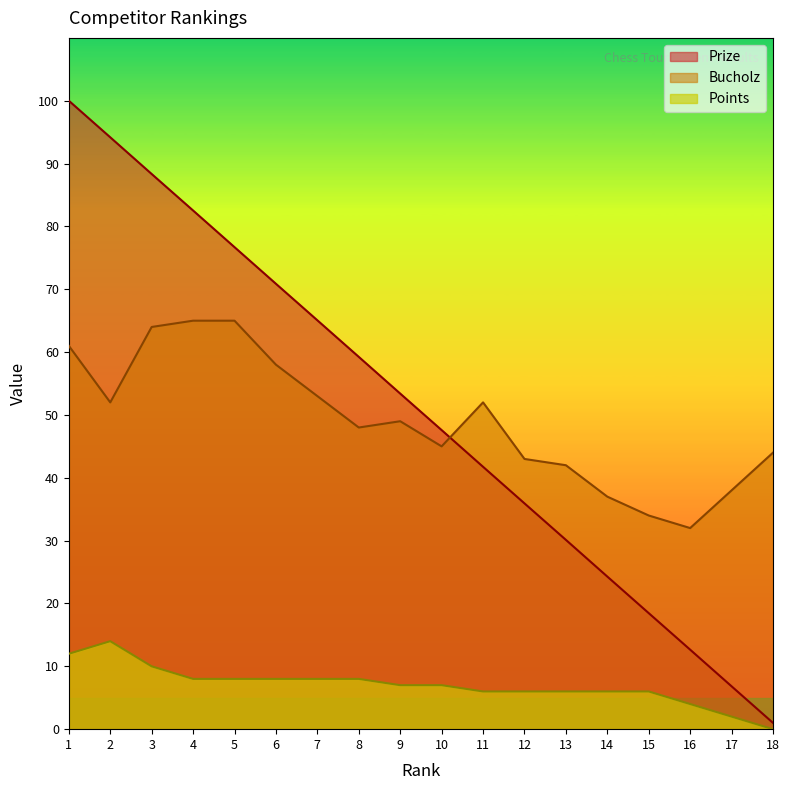

Which label corresponds to the largest value in the chart?

1